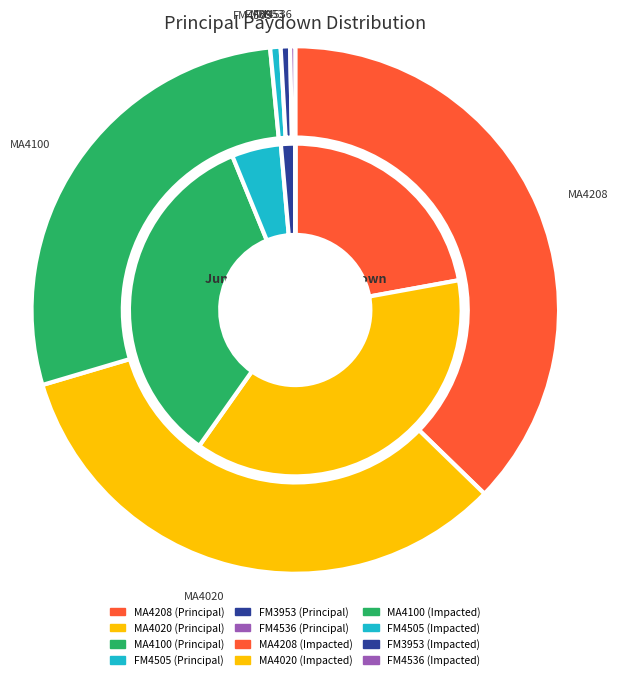

Count the number of slices in the pie.

15